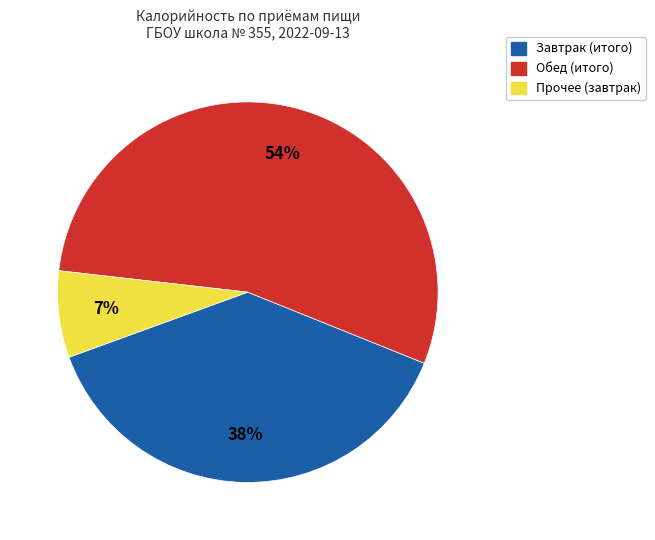

Is there any slice that represents more than half of the pie?

Yes